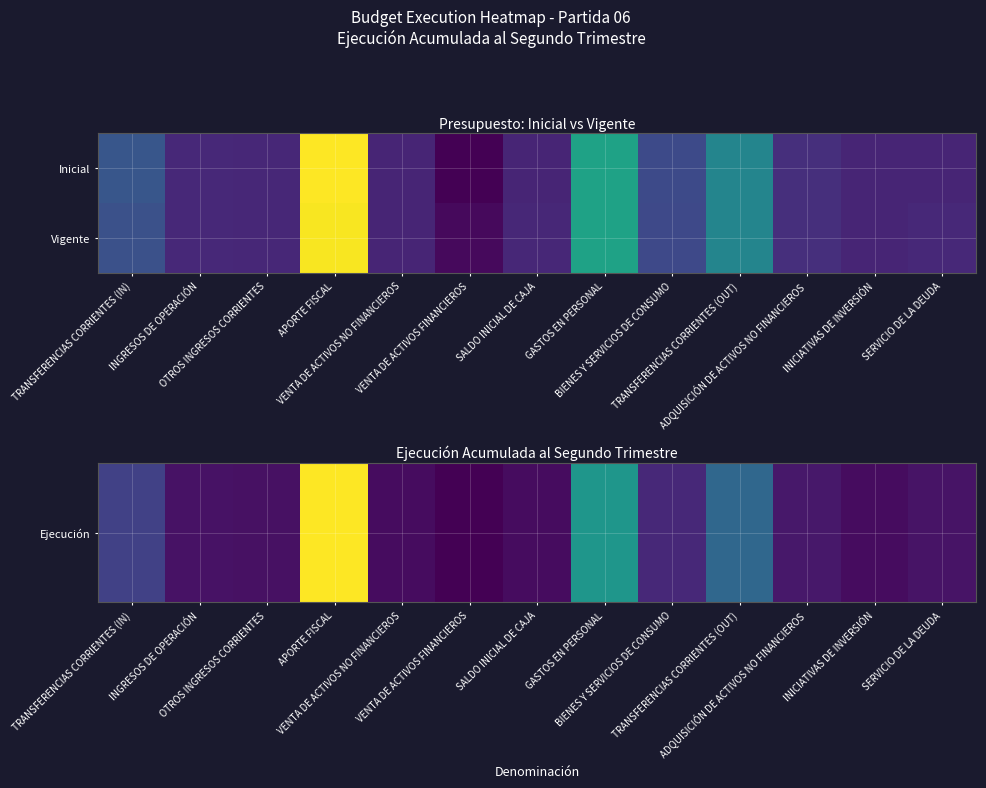

Between OTROS INGRESOS CORRIENTES and VENTA DE ACTIVOS FINANCIEROS, which is larger?

OTROS INGRESOS CORRIENTES